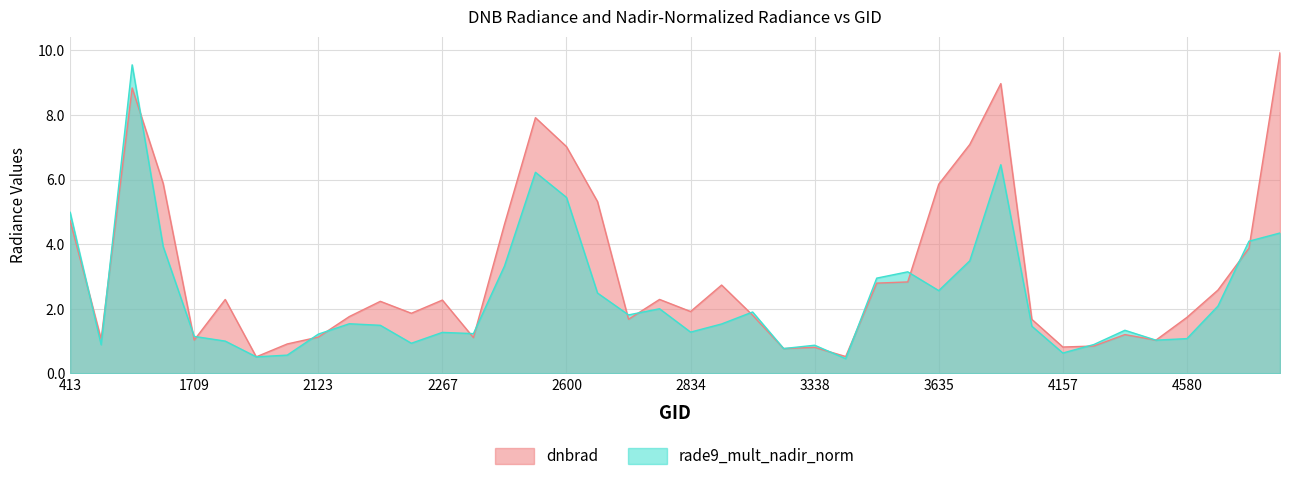

Rank the series by their maximum value, from lowest to highest.

rade9_mult_nadir_norm, dnbrad